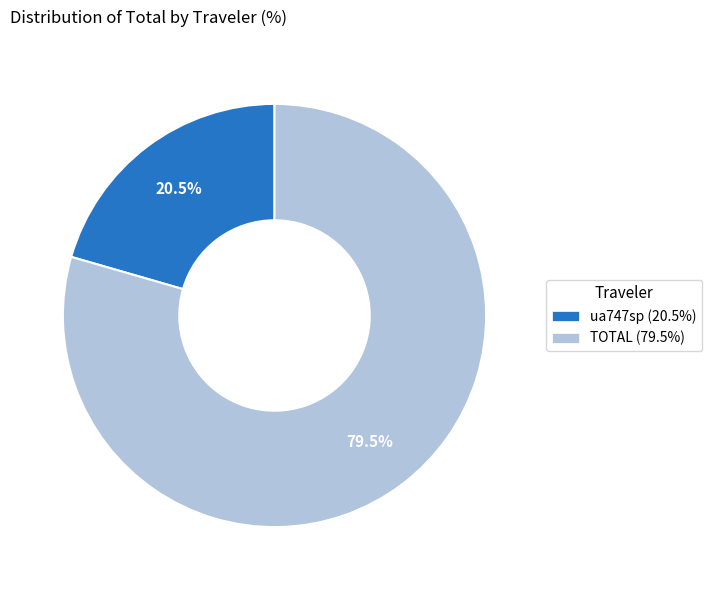

Does any single category account for the majority?

Yes